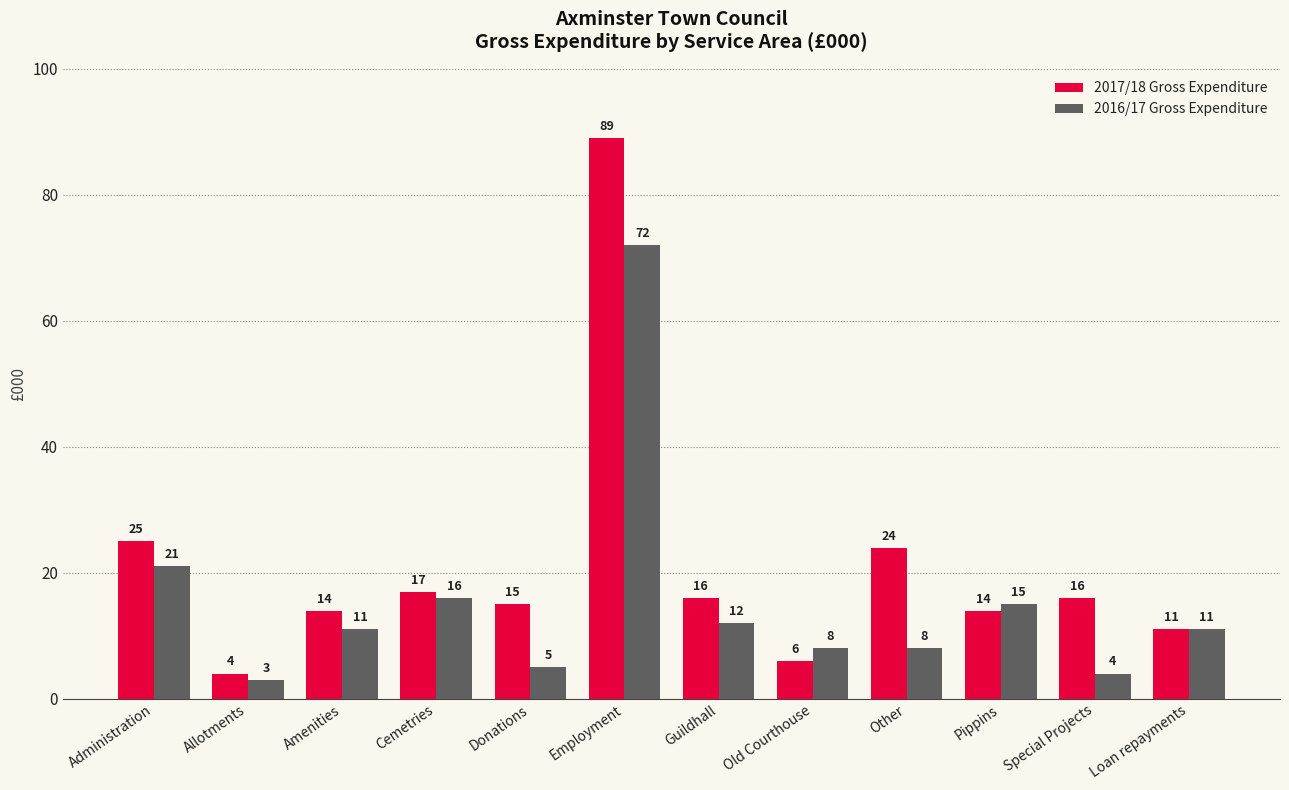

True or false: 2017/18 Gross Expenditure has a value of 4 at Cemetries.

False